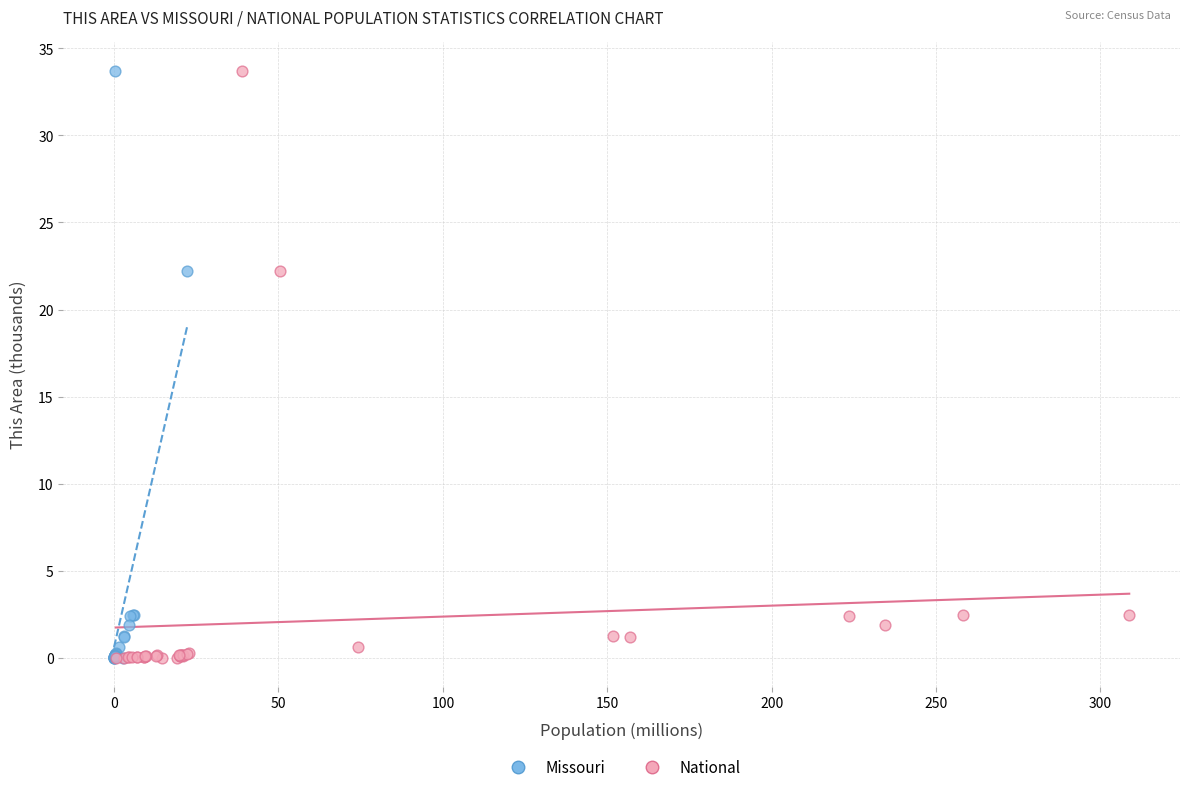

What are all the series names shown in the legend?

Missouri, National